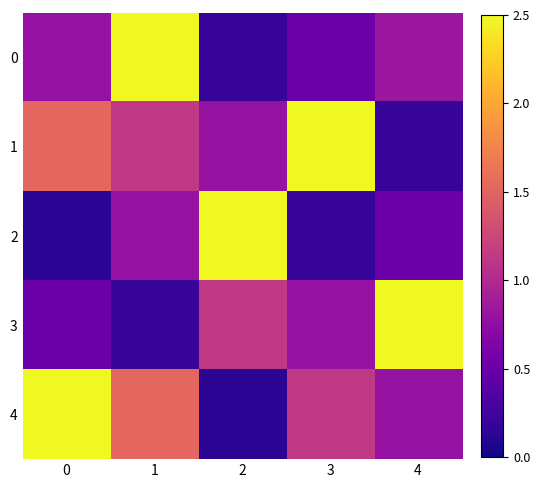

Which series has the largest total across all categories?

1